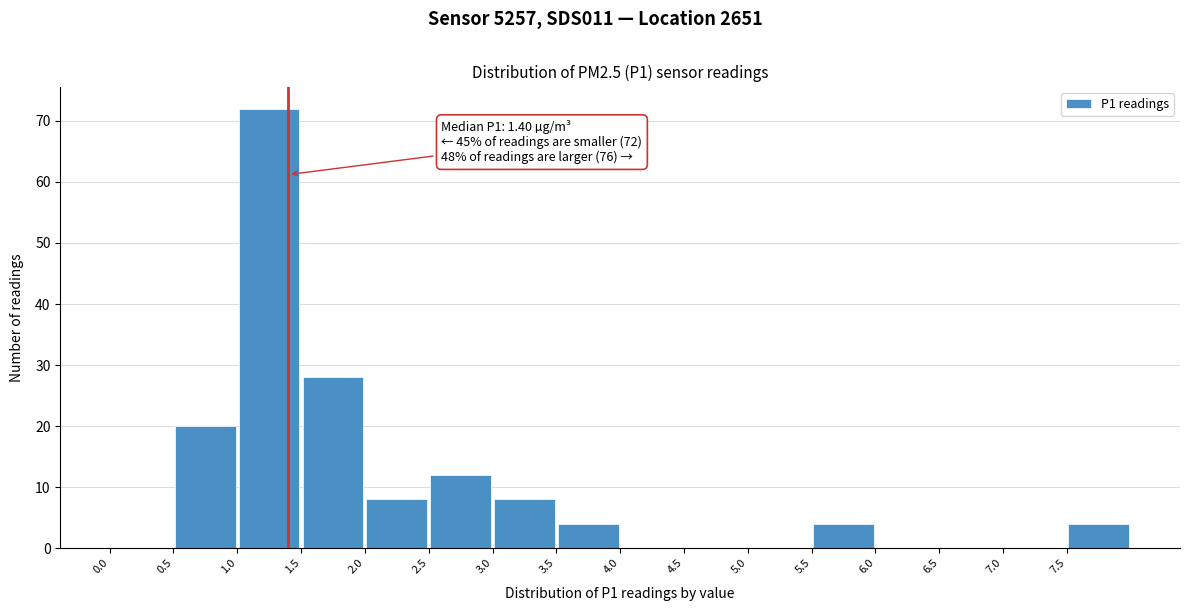

Over which range of the x-axis is the bar tallest?

1.0 to 1.5